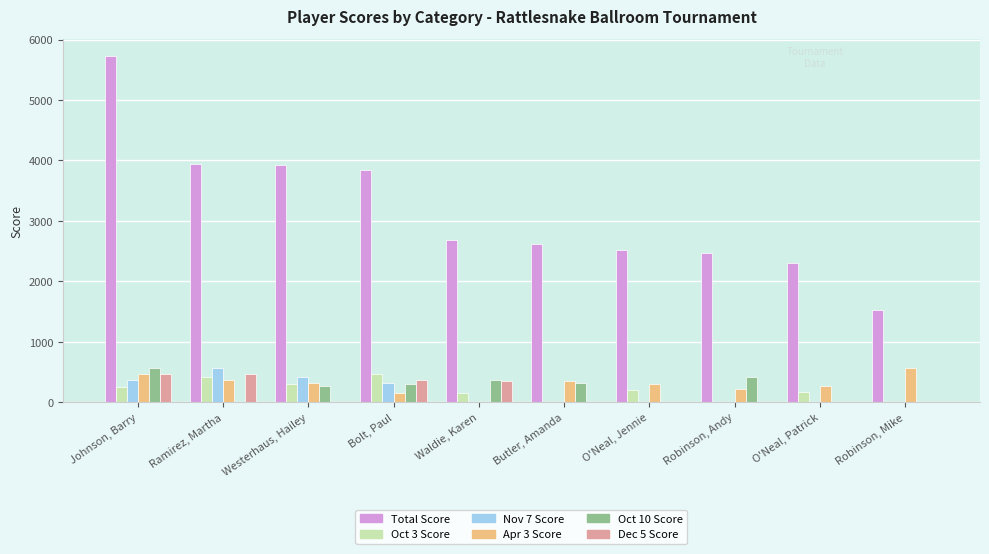

Between Ramirez, Martha and Robinson, Andy, which series saw the biggest shift?

Total Score